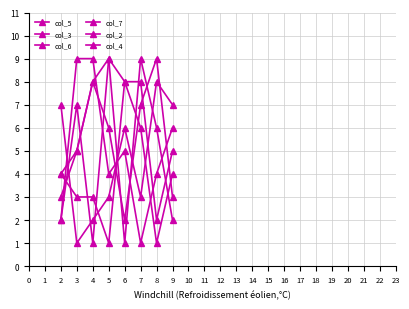

Count the number of data series in this chart.

6